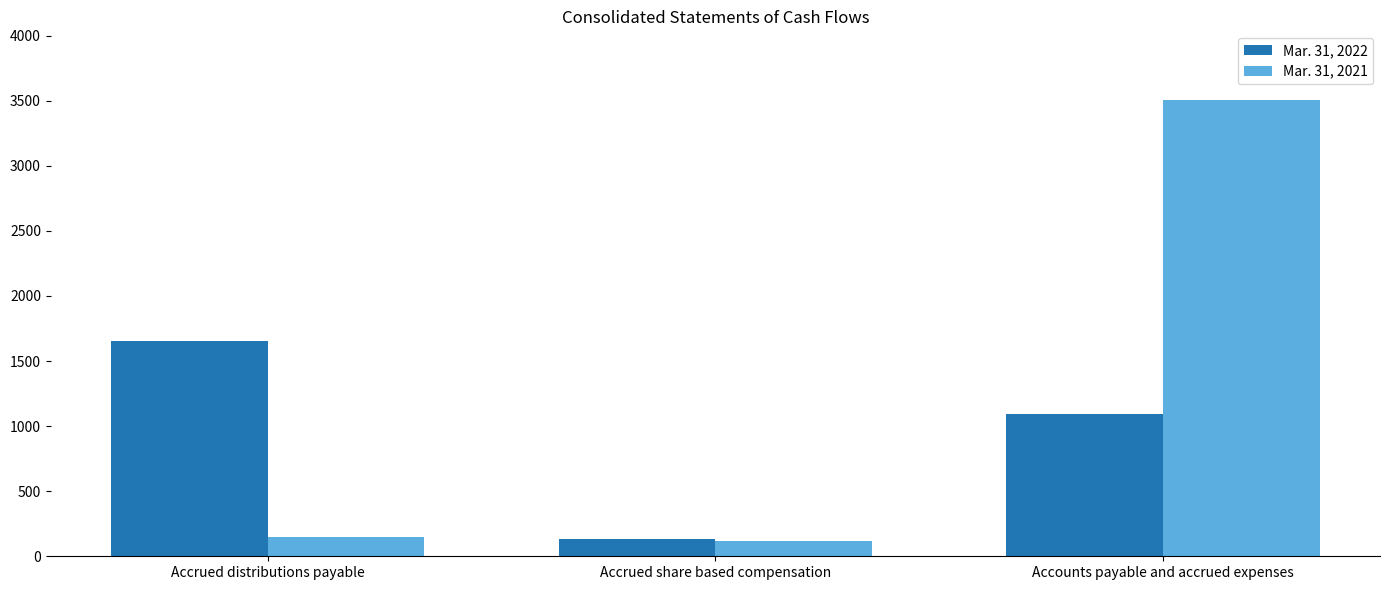

What is the label of the 3rd bar from the left?

Accounts payable and accrued expenses